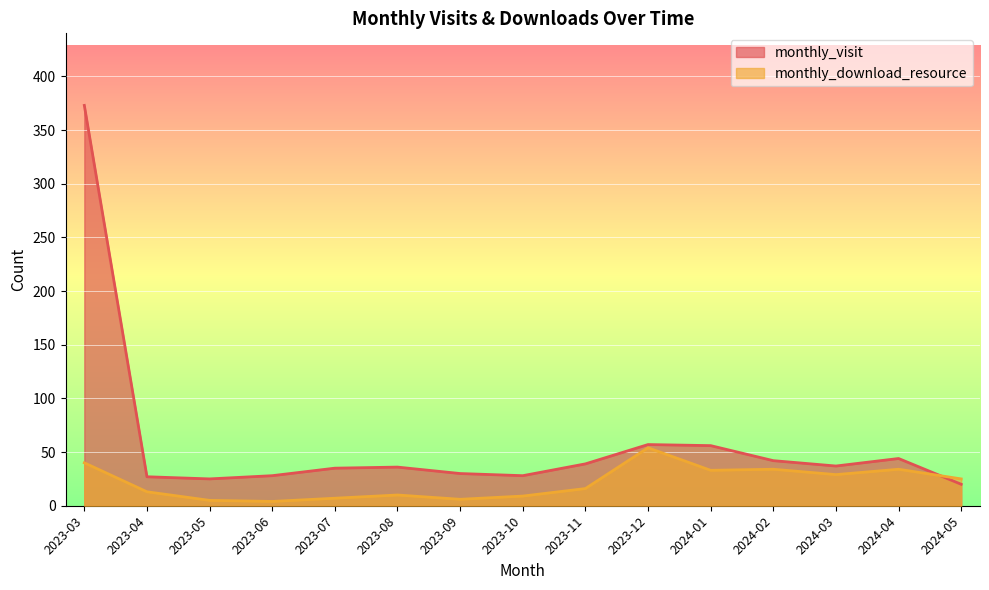

True or false: monthly_download_resource has a value of 3 at 2023-09.

False